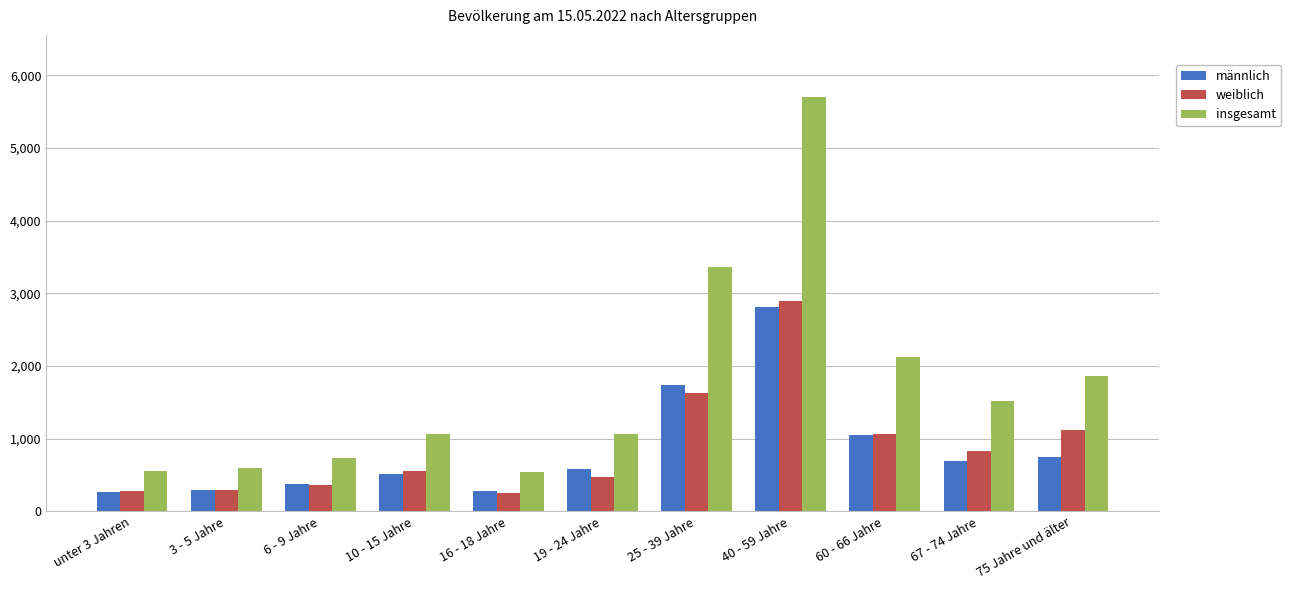

At which label does weiblich reach its peak?

40 - 59 Jahre